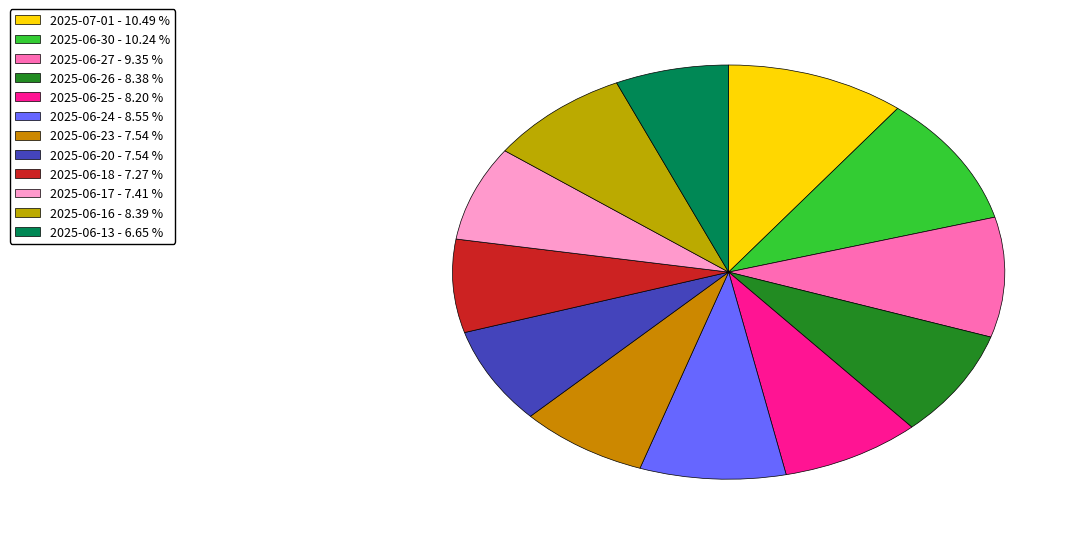

Does any single category account for the majority?

No